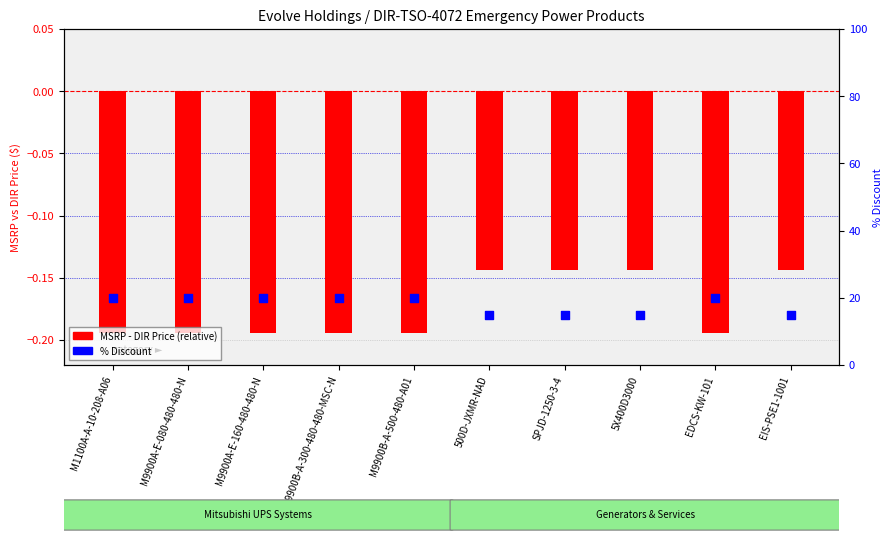

Which series has the largest total across all categories?

% Discount